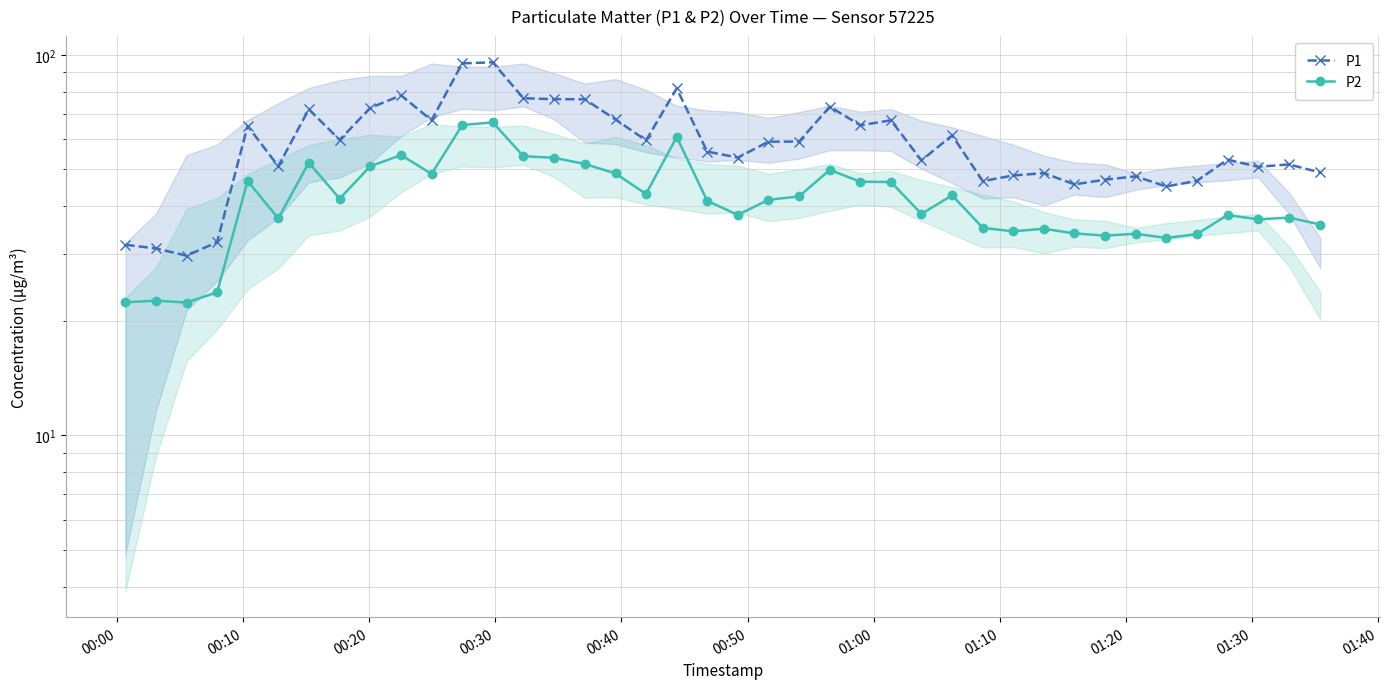

Is the value of P1 at 16 greater than the value of P2 at 30?

Yes